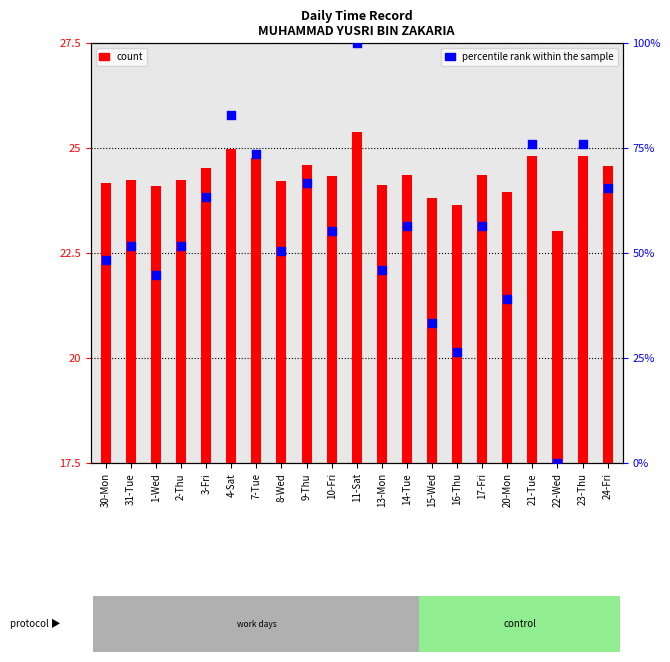

What are all the series names shown in the legend?

count, percentile rank within the sample